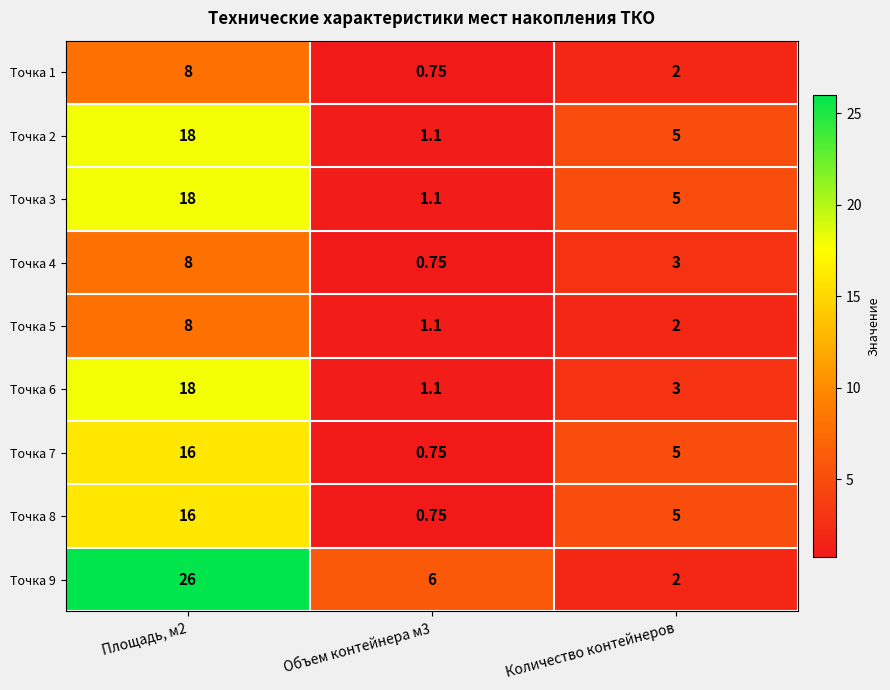

Is the value of Точка 2 at Площадь, м2 greater than the value of Точка 1 at Количество контейнеров?

Yes